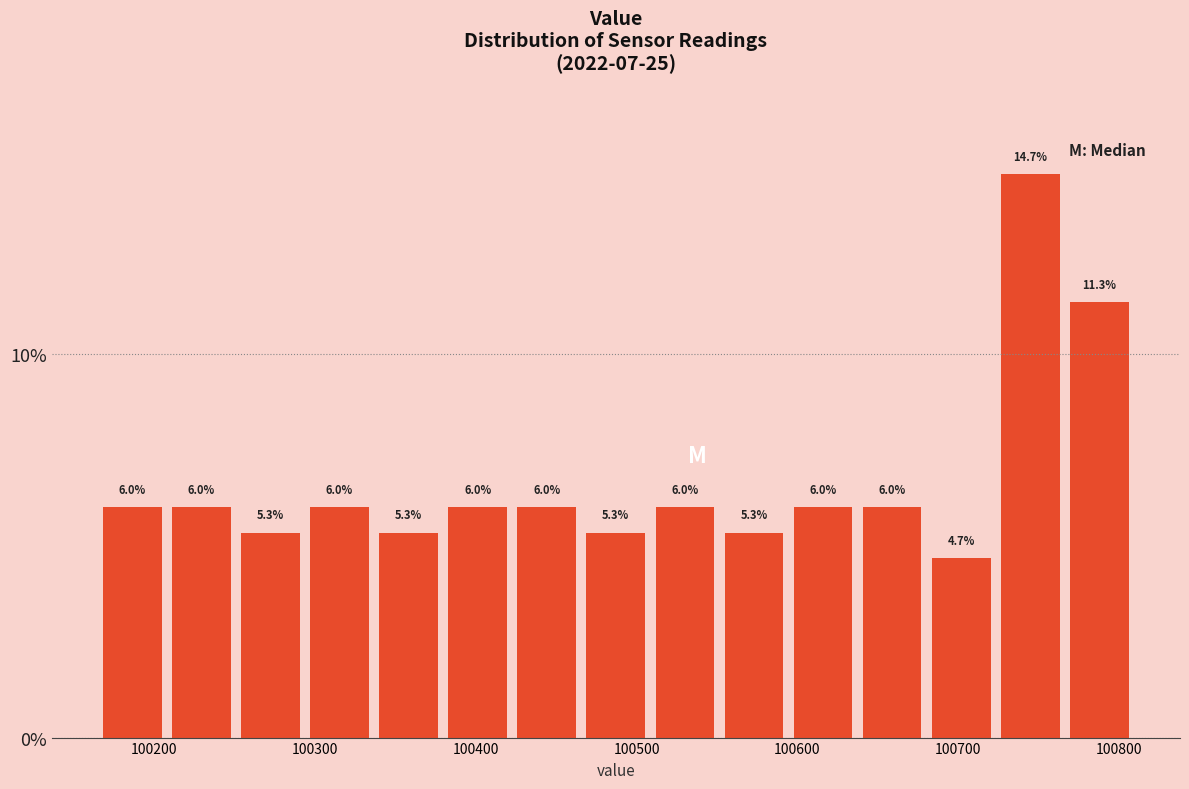

Reading left to right, list every bar in this chart as the range it spans on the x-axis followed by its height. The bar edges are not printed on the chart, so give them approximately, as read against the axis.

100170 to 100210: 6.0
100210 to 100250: 6.0
100250 to 100290: 5.3
100290 to 100340: 6.0
100340 to 100380: 5.3
100380 to 100420: 6.0
100420 to 100470: 6.0
100470 to 100510: 5.3
100510 to 100550: 6.0
100550 to 100590: 5.3
100590 to 100640: 6.0
100640 to 100680: 6.0
100680 to 100720: 4.7
100720 to 100770: 14.7
100770 to 100810: 11.3